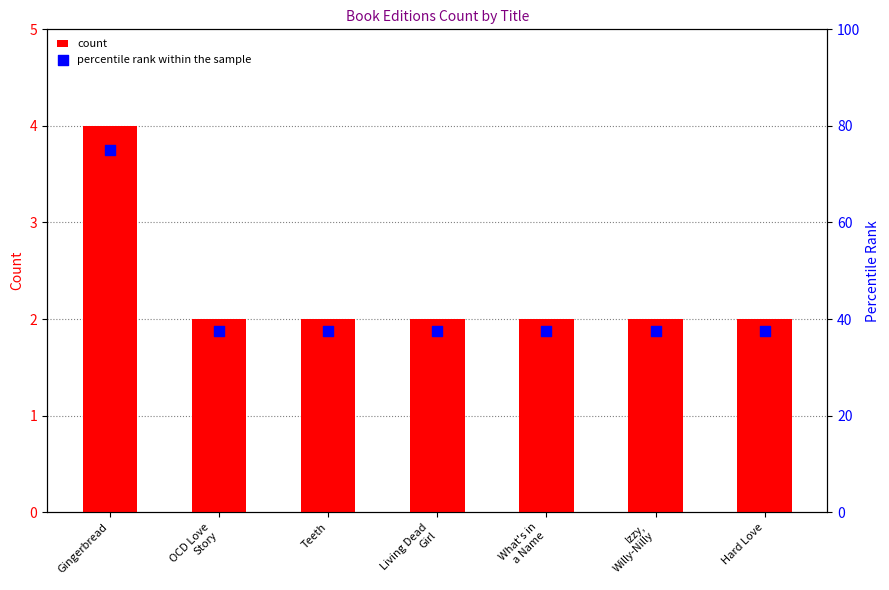

What is the total value across all series at Living Dead
Girl?

39.5